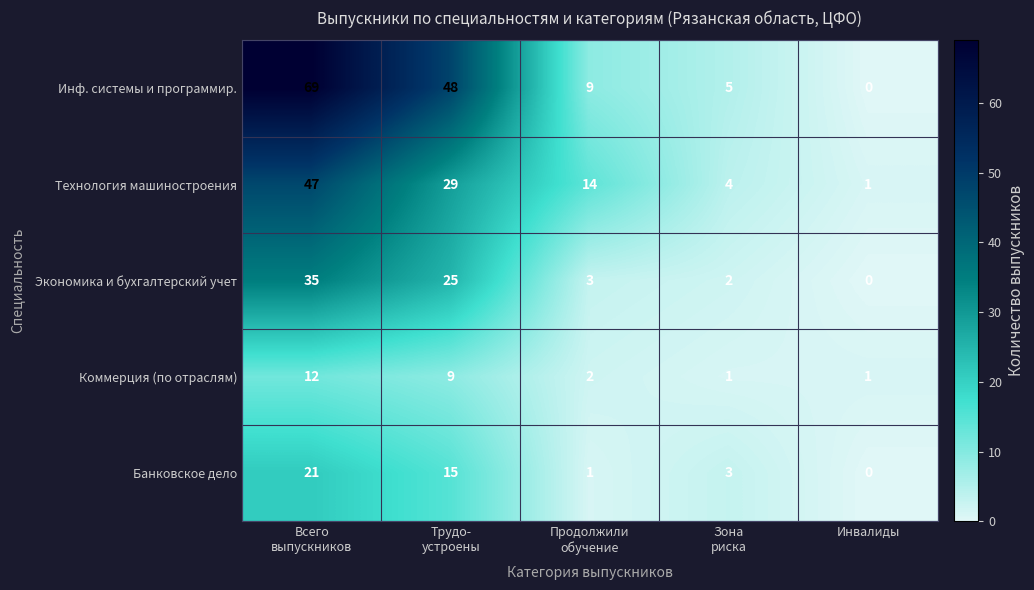

Which series has the widest spread of values?

Инф. системы и программир.